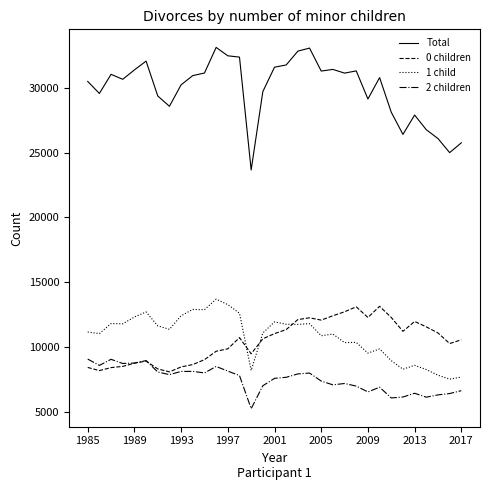

At how many categories does at least one series exceed 10485?

33